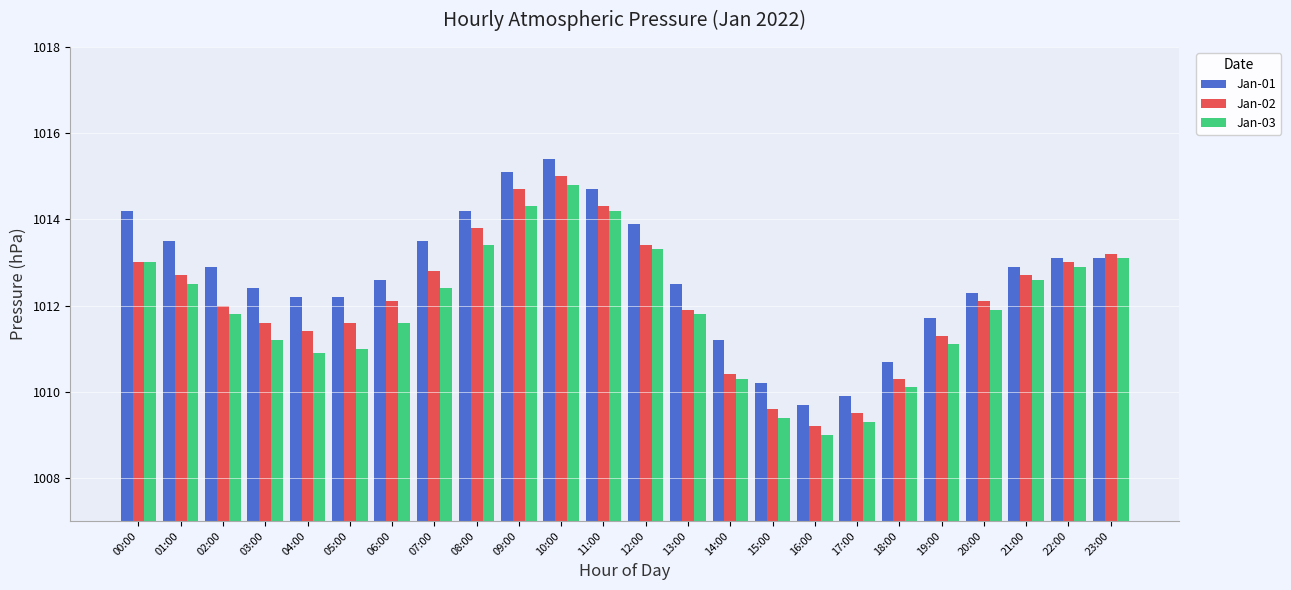

How many data points does each series have?

24